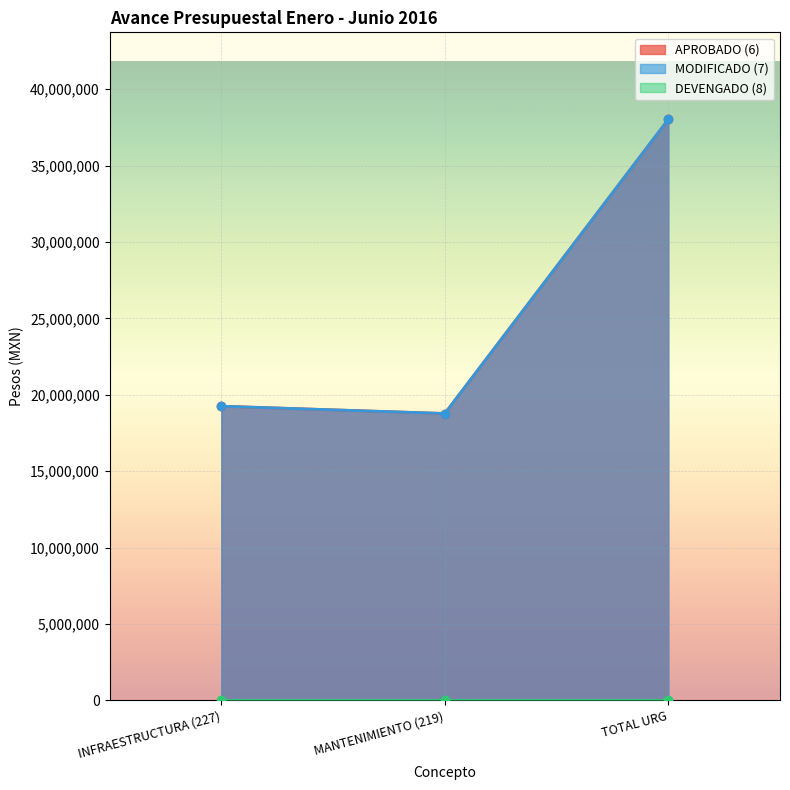

The value of APROBADO (6) at INFRAESTRUCTURA (227) is 32623289. True or false?

False